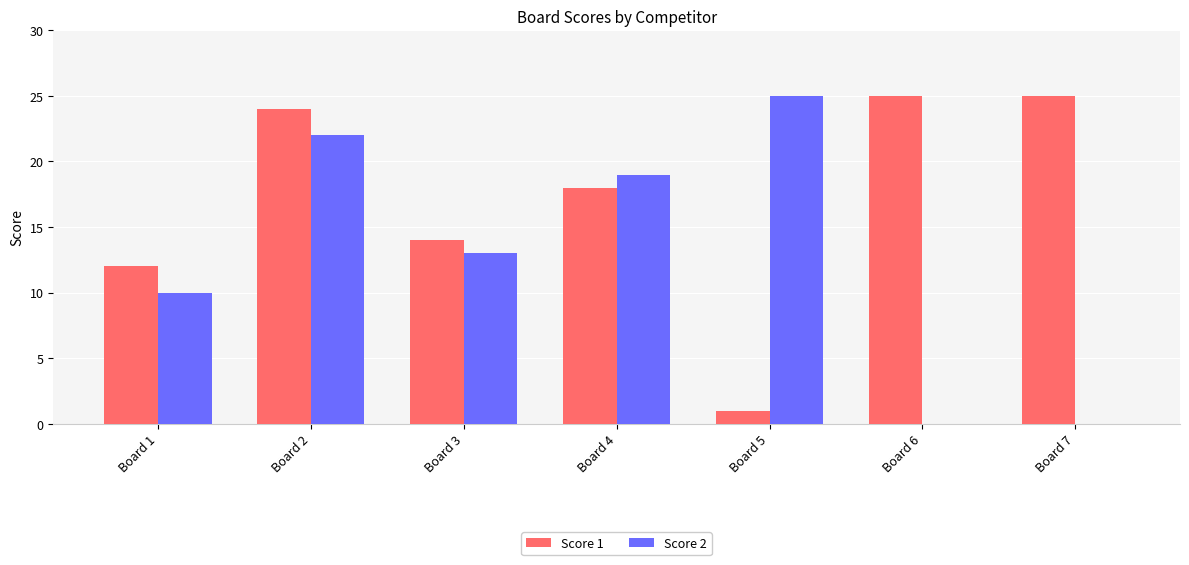

What is the maximum value for Score 2?

25